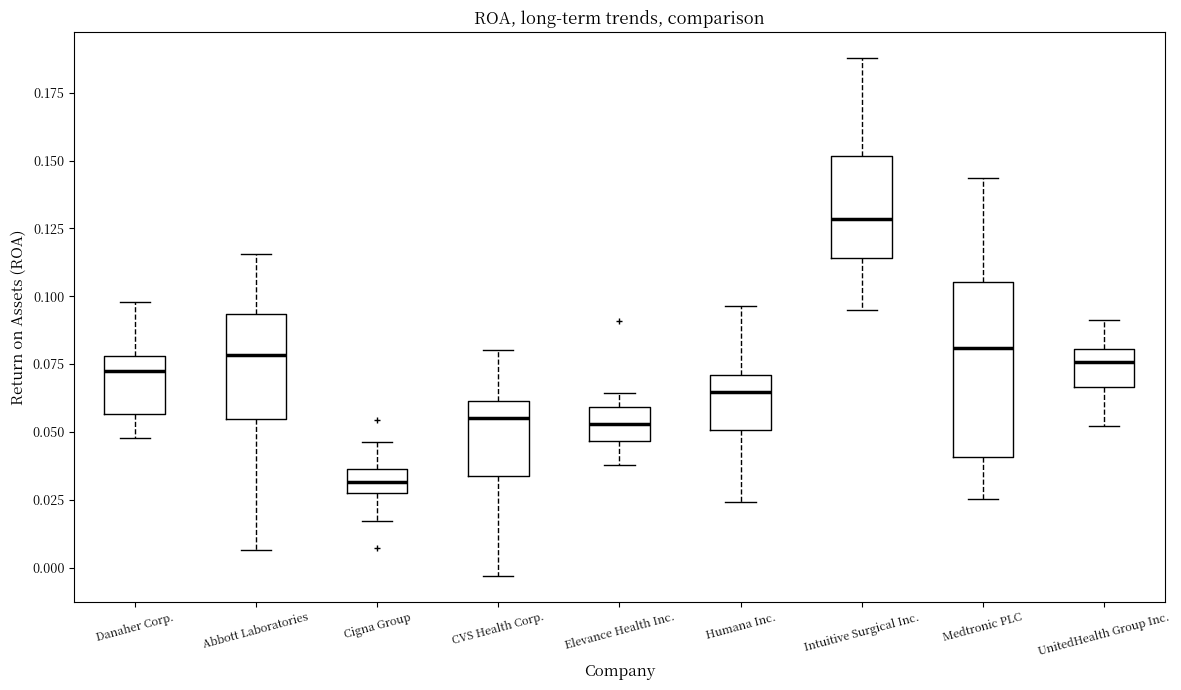

Comparing the boxes themselves (not the whiskers), which one is the tallest?

Medtronic PLC